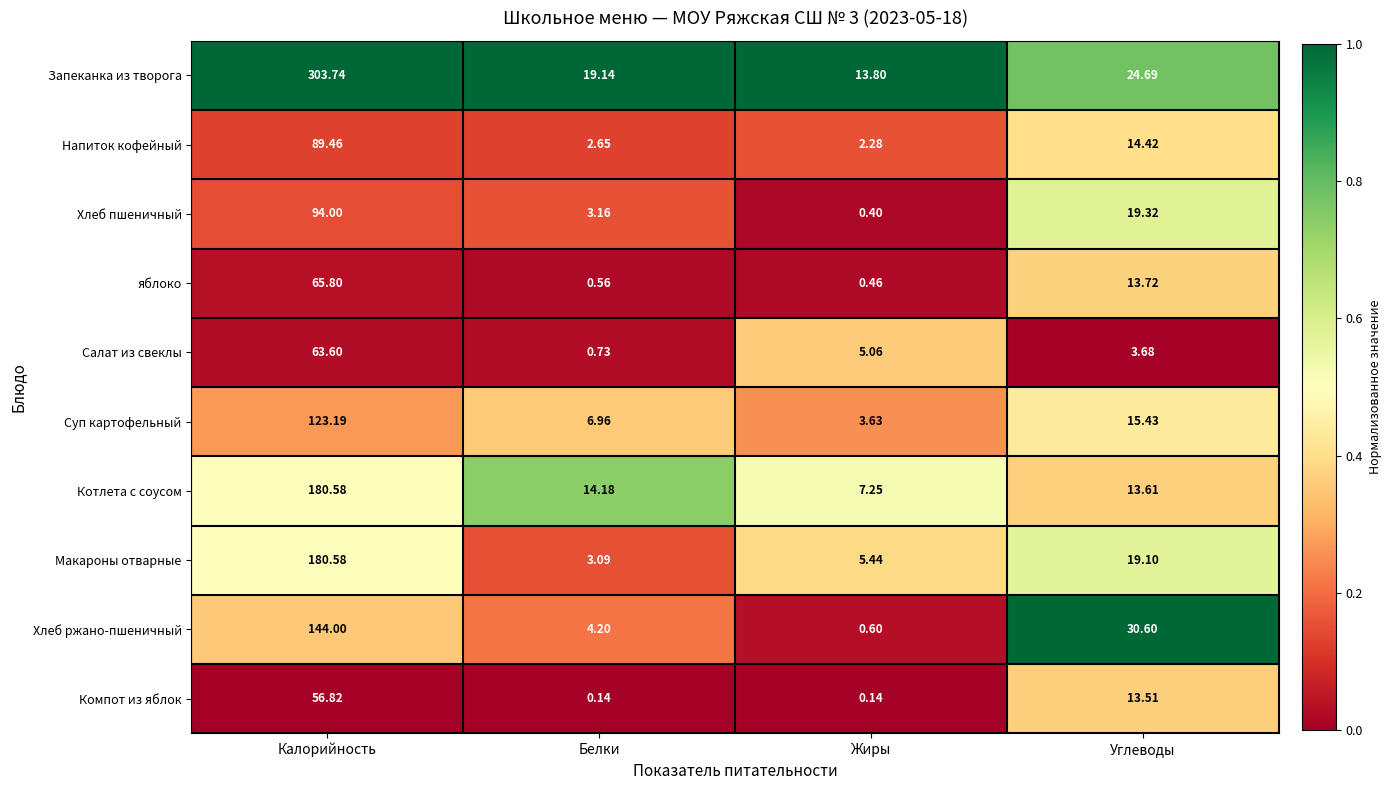

Which series changed the most between Калорийность and Жиры?

Запеканка из творога